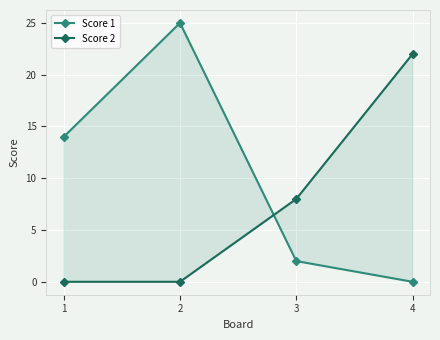

What is the difference between the Score 1 values at 4 and 1?

14